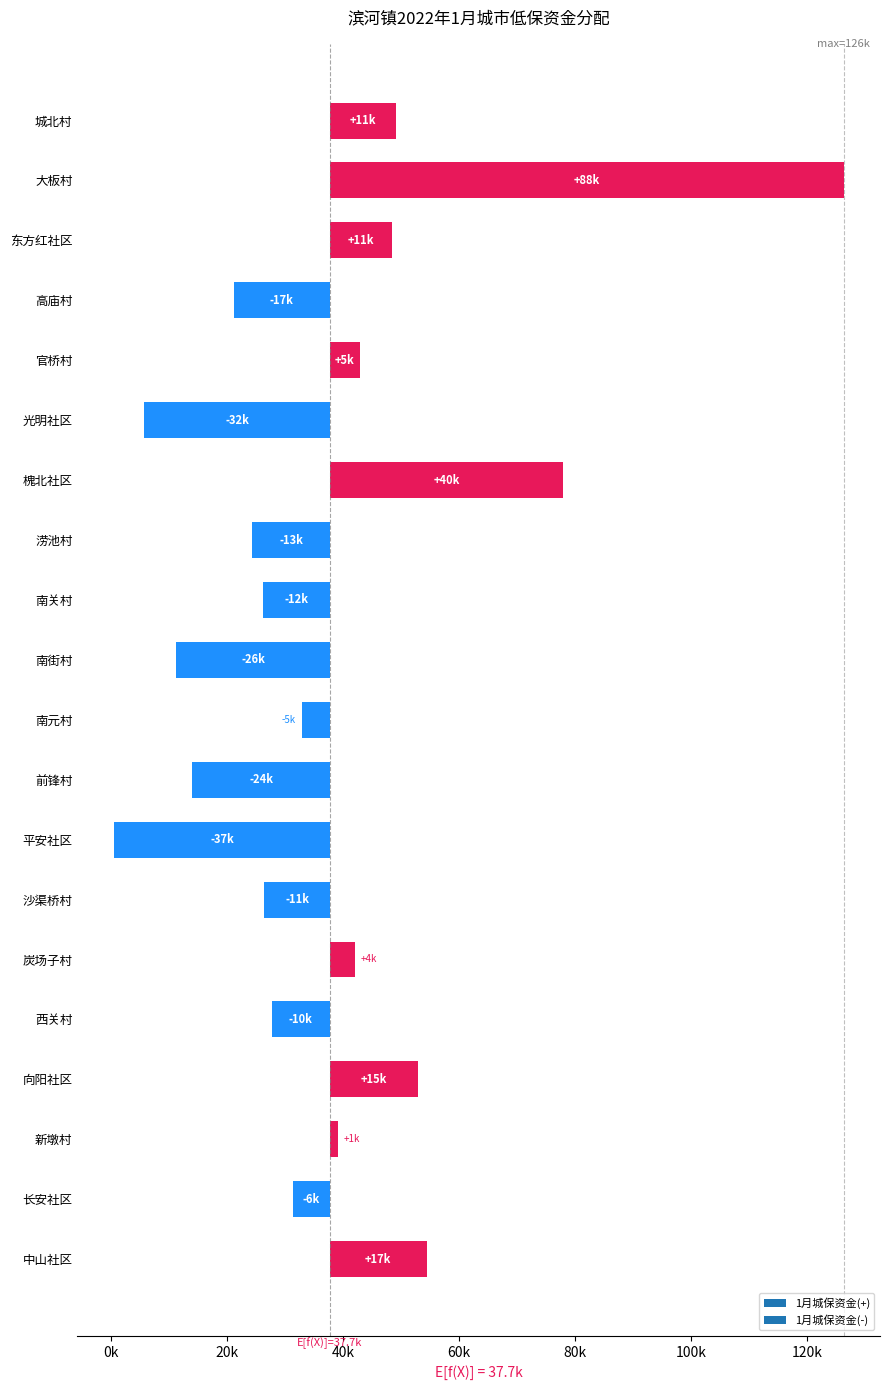

Which label corresponds to the largest value in the chart?

大板村